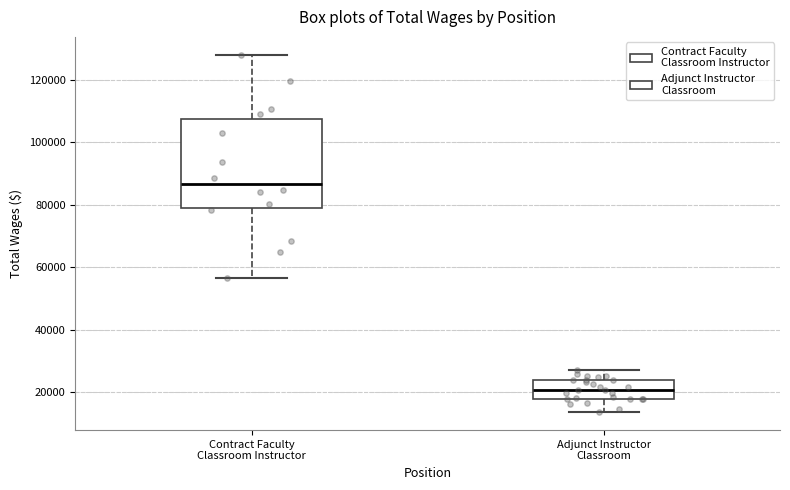

Reading left to right, read every box against the y-axis: the position of its median line, the range the box covers, and the ends of its whiskers. The values are not printed on the chart, so give them approximately, as read against the axis.

Contract Faculty Classroom Instructor: median 86000, box 78000 to 108000, whiskers 56000 to 128000
Adjunct Instructor Classroom: median 20000, box 18000 to 24000, whiskers 14000 to 28000